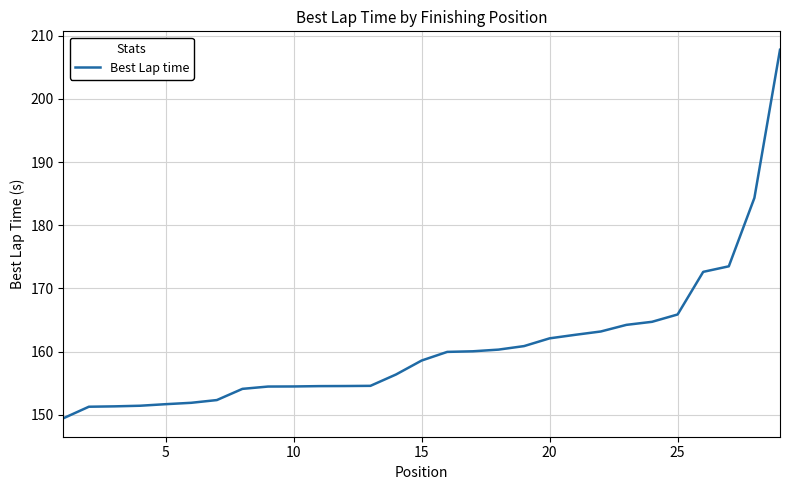

What is the maximum value shown in the chart?

207.8